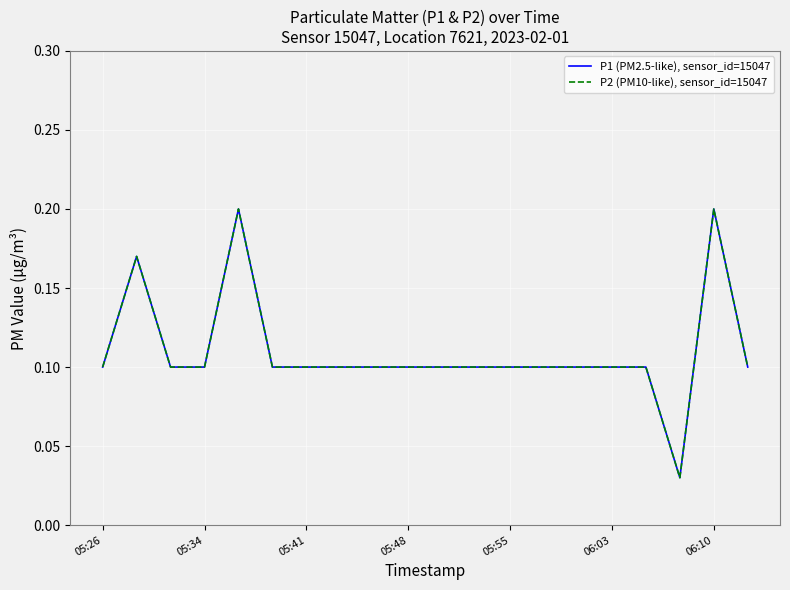

Does the chart display data point markers on the line(s)?

No